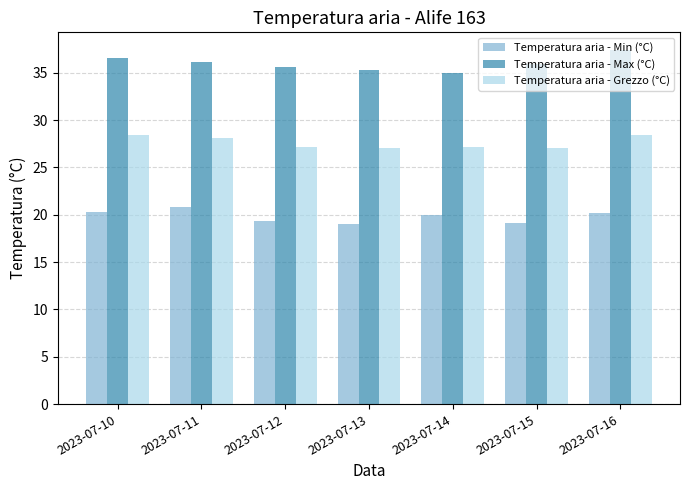

What is the highest value of the Temperatura aria - Min (°C) series?

20.8